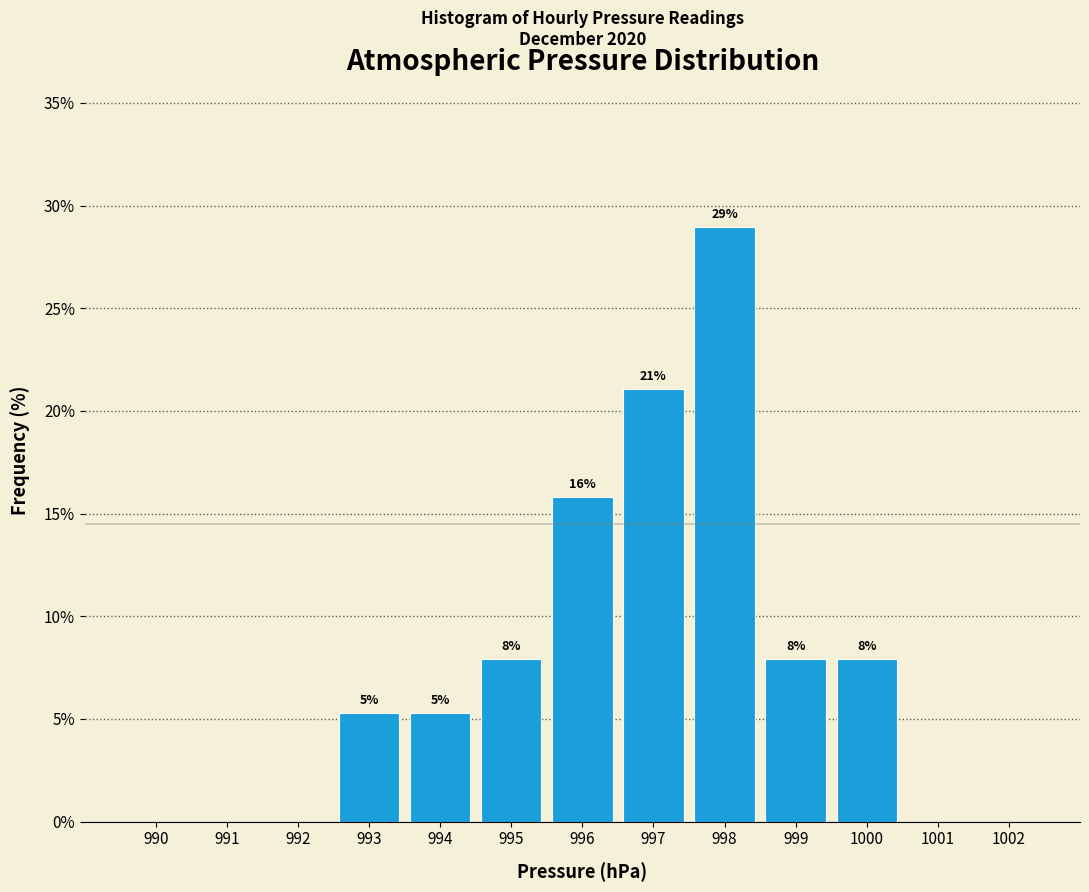

Are the bars horizontal?

No